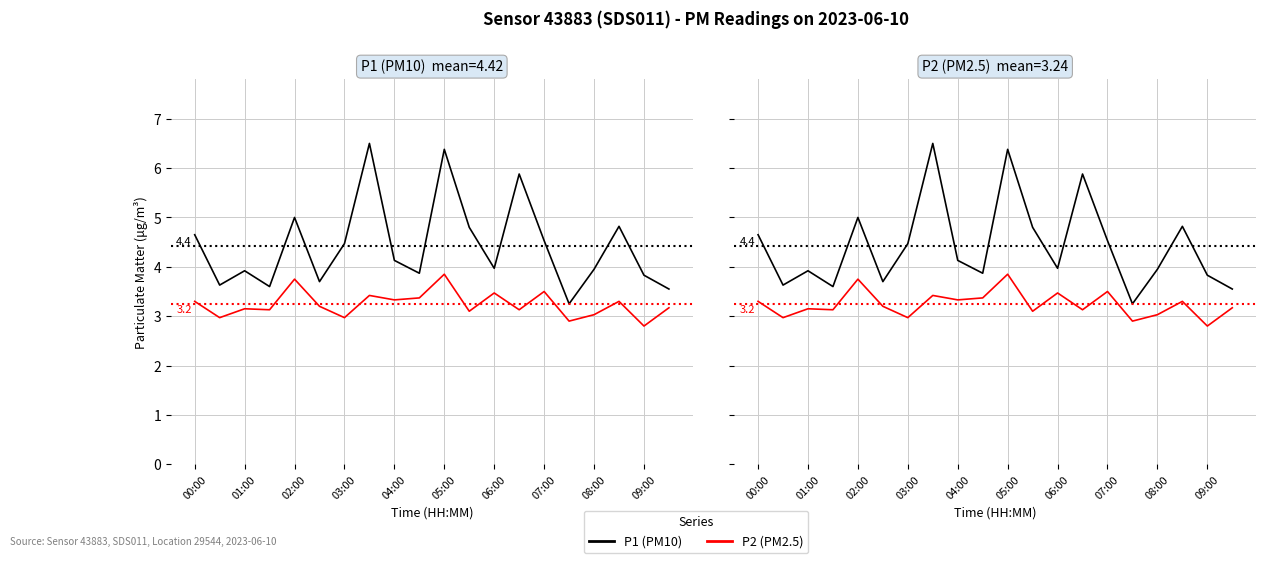

At which label does P1 (PM10) first exceed 4?

00:00